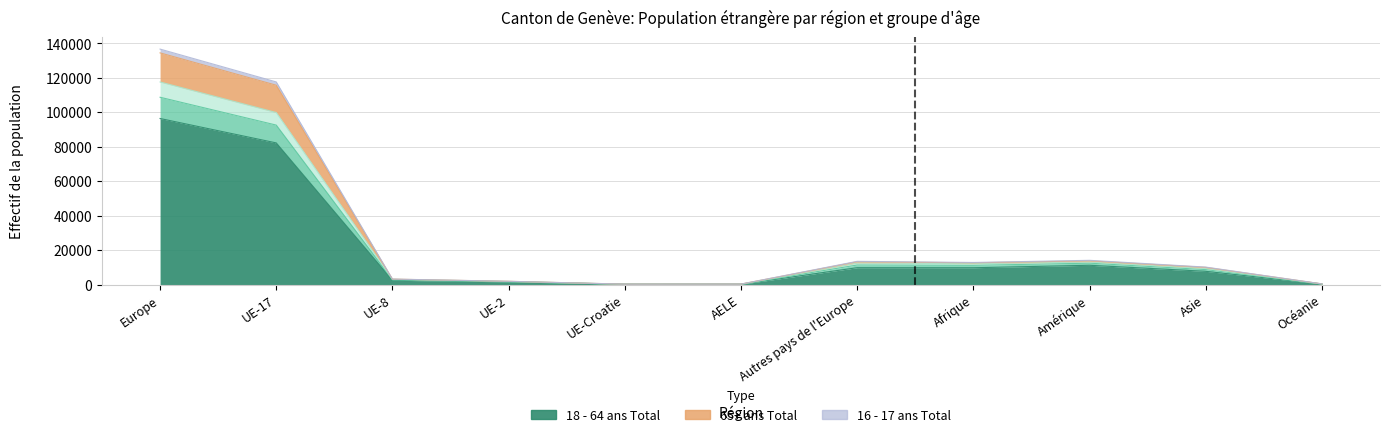

The value of 65+ ans Total at UE-Croatie is 54. True or false?

False